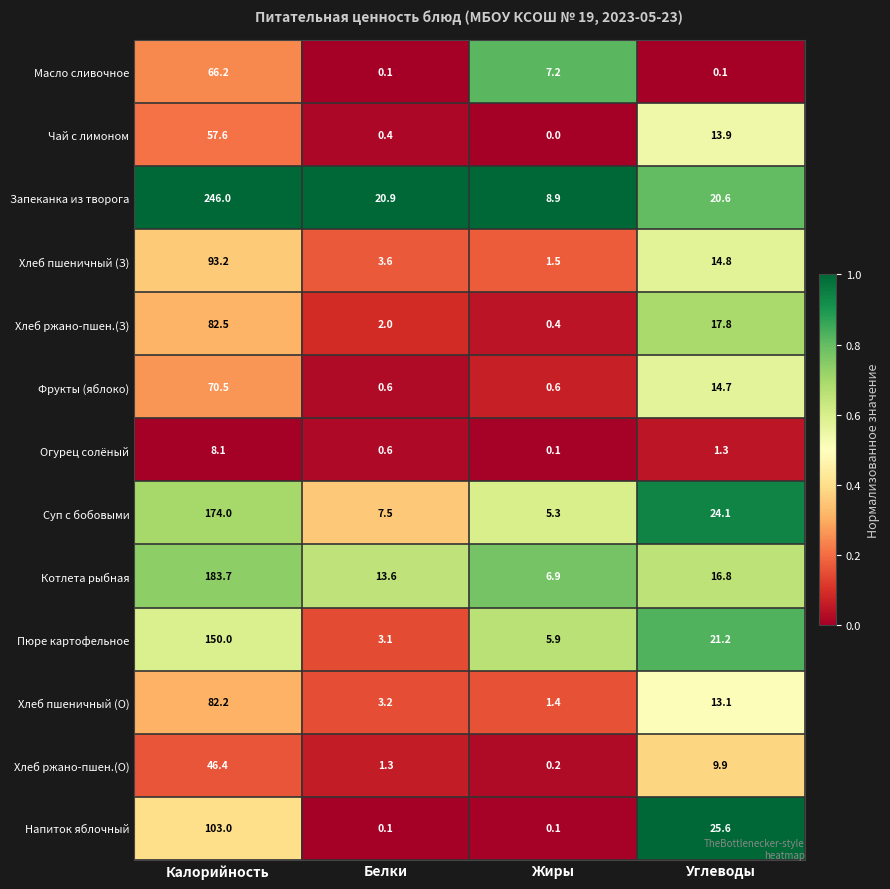

What is the difference between the maximum and minimum values in the Хлеб ржано-пшен.(О) series?

46.2